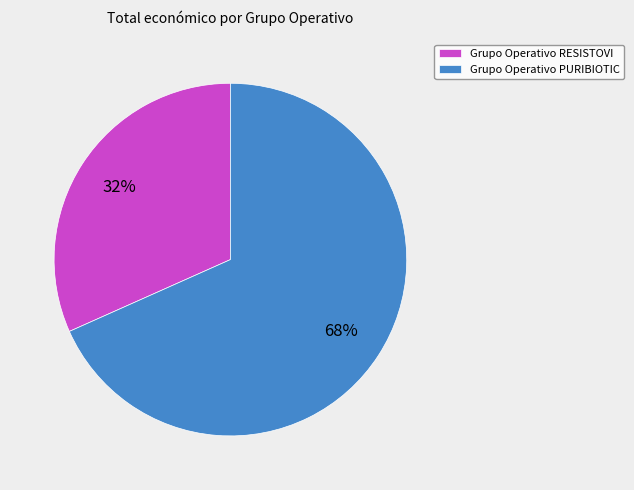

To the nearest percent, what is the average slice percentage?

50%